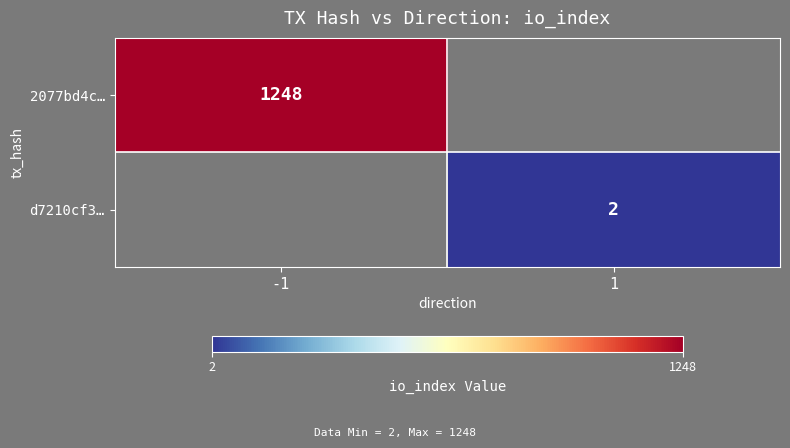

Is it true that d7210cf3… equals 2 at 1?

True